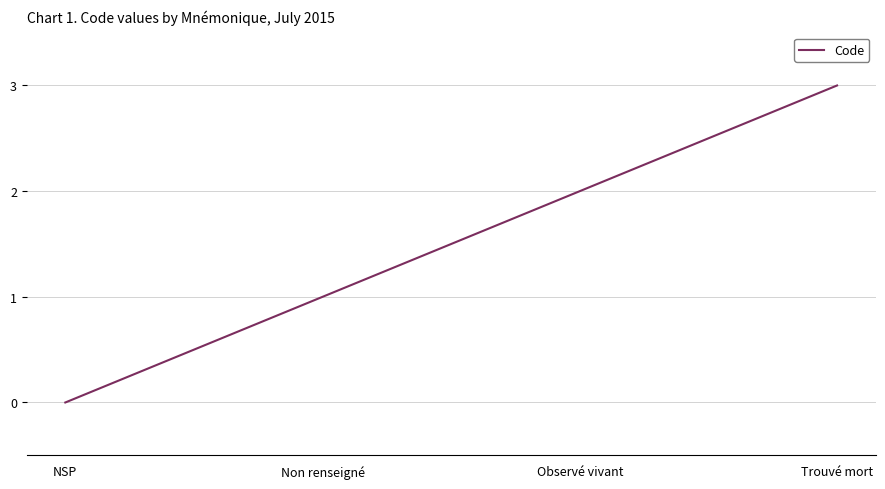

What is the difference between the maximum and minimum values?

3